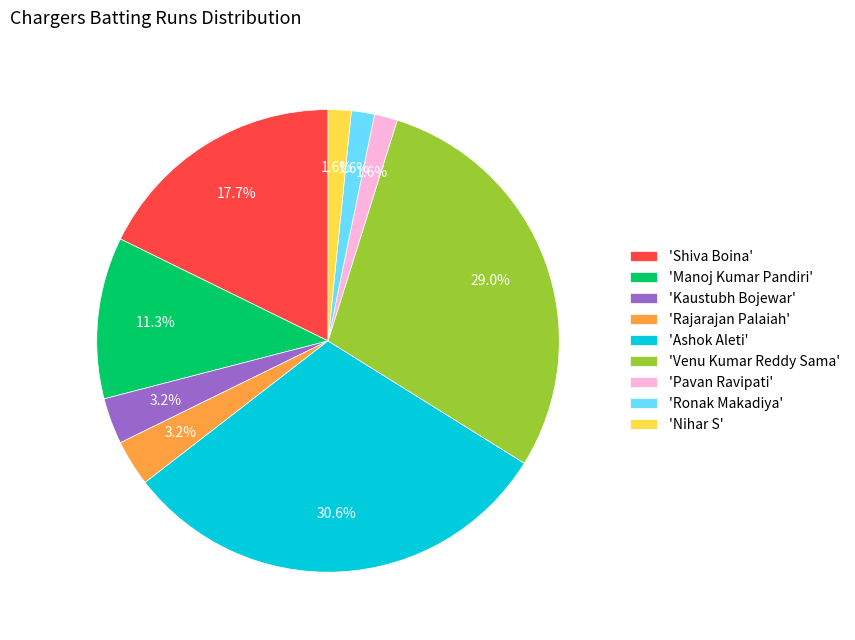

Combined, what portion of the pie is 'Nihar S' and 'Manoj Kumar Pandiri'?

12.9%